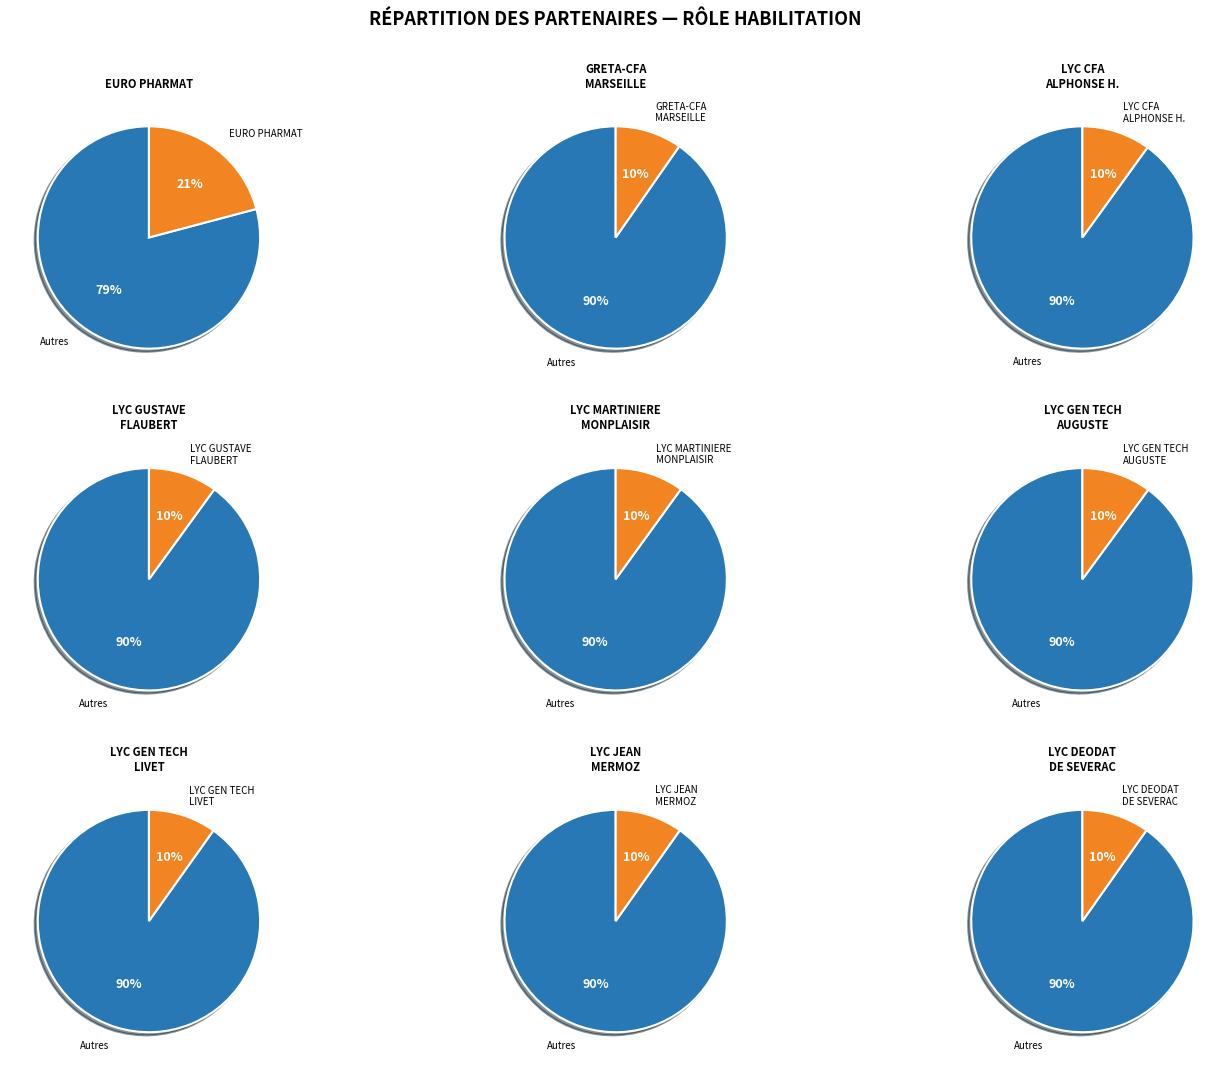

Is it true that LYCEE ENS GEN TECHNO GUSTAVE FLAUBERT is 10% of the pie?

True